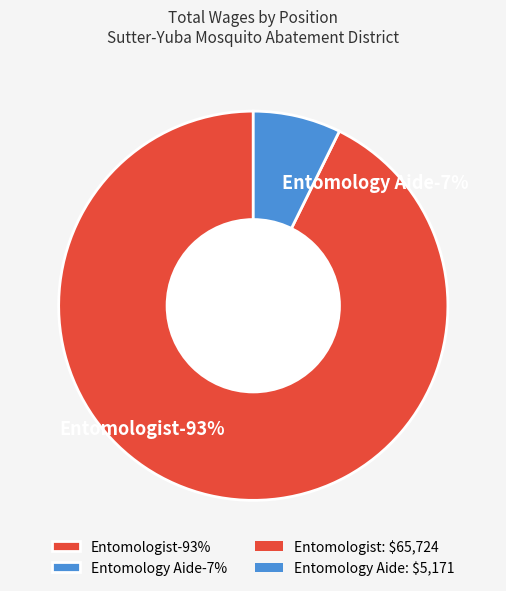

Between Entomologist and Entomology Aide, which is larger?

Entomologist